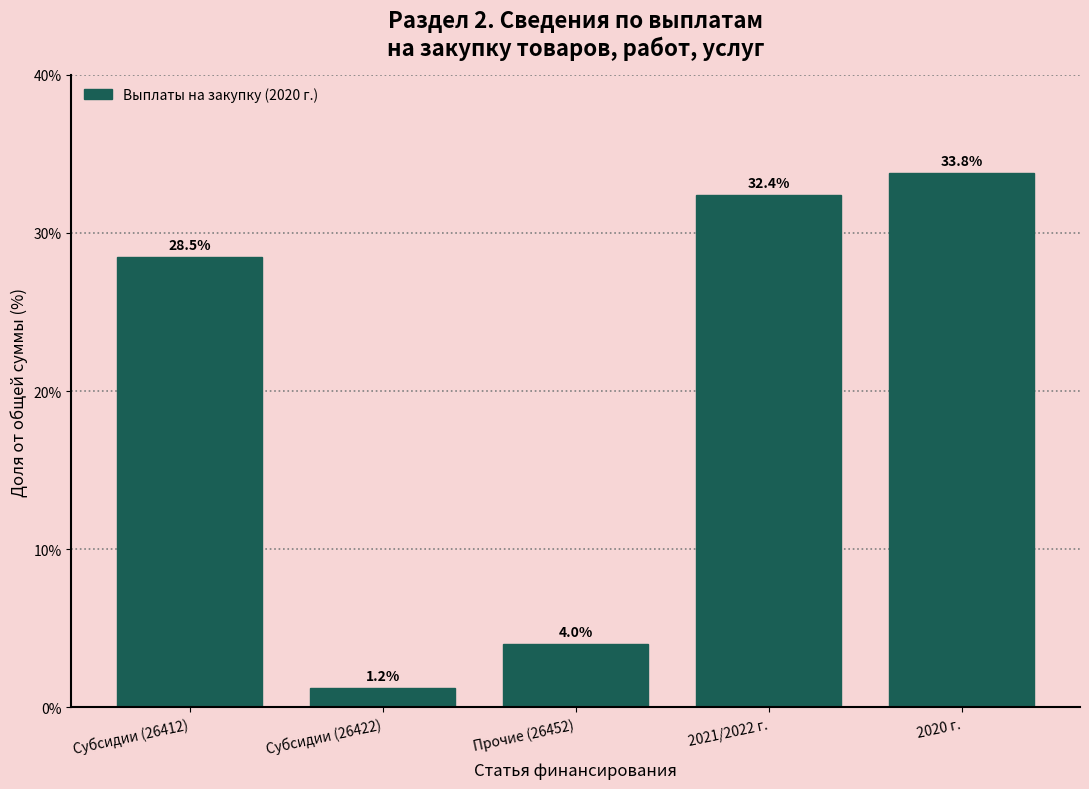

Reading left to right, list all the values displayed in this chart.

28.5	1.2	4.0	32.4	33.8